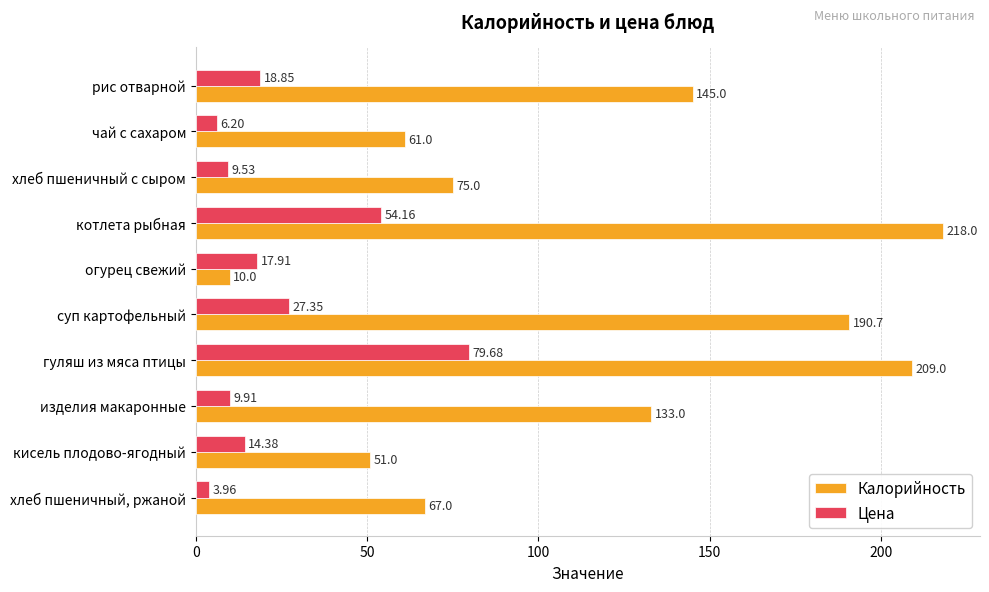

What is the sum of all Цена values?

241.9